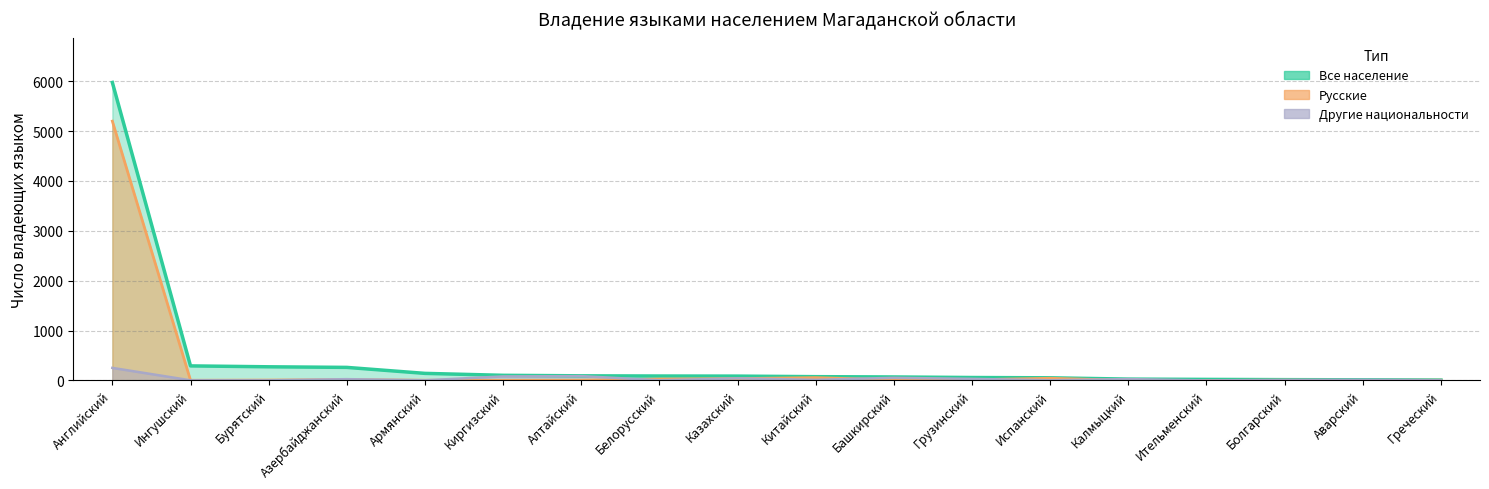

Count the number of categories in the chart.

18